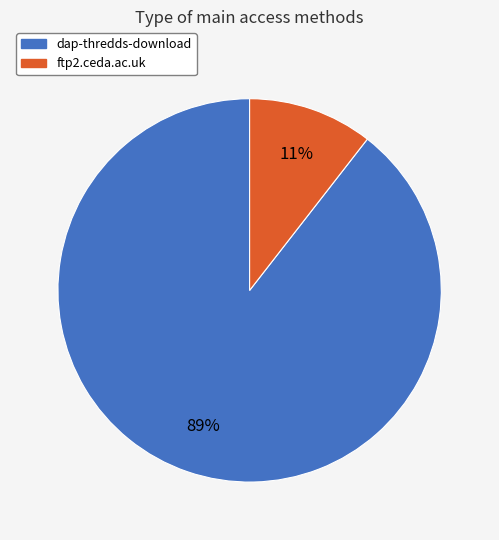

True or false: ftp2.ceda.ac.uk accounts for 11% of the total.

True